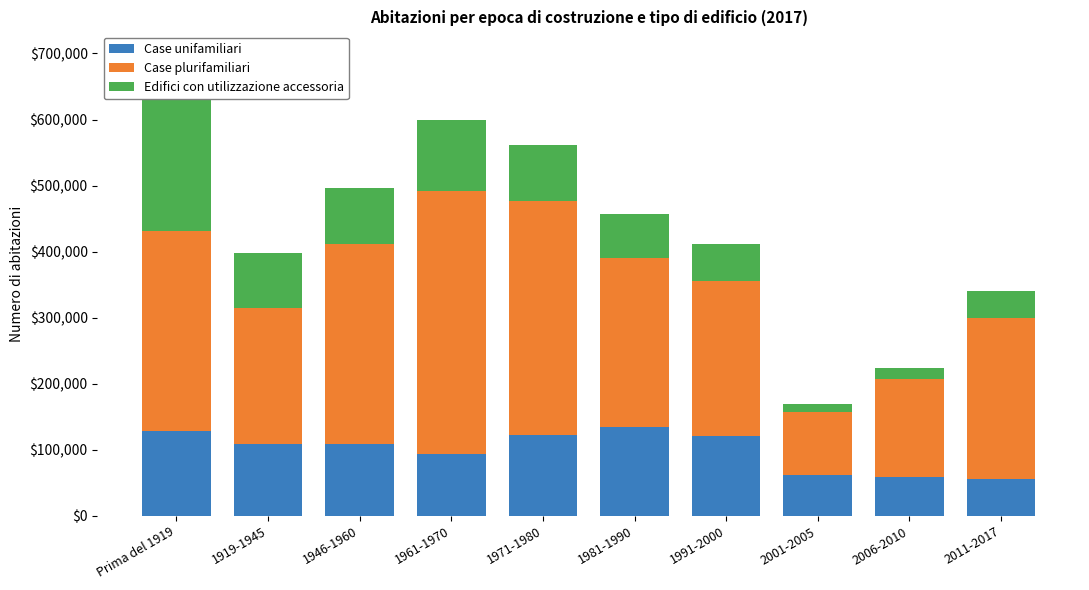

Is it true that Case unifamiliari equals 60287 at 1971-1980?

False